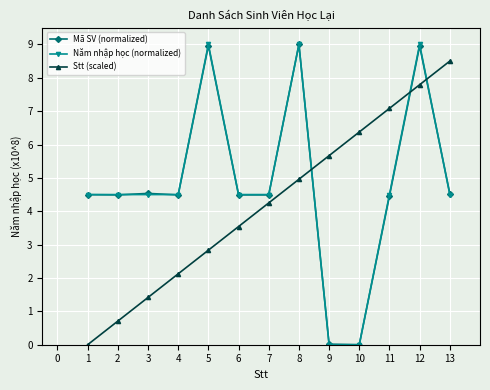

After their last crossing, which series has the higher values: Stt (scaled) or Năm nhập học (normalized)?

Stt (scaled)